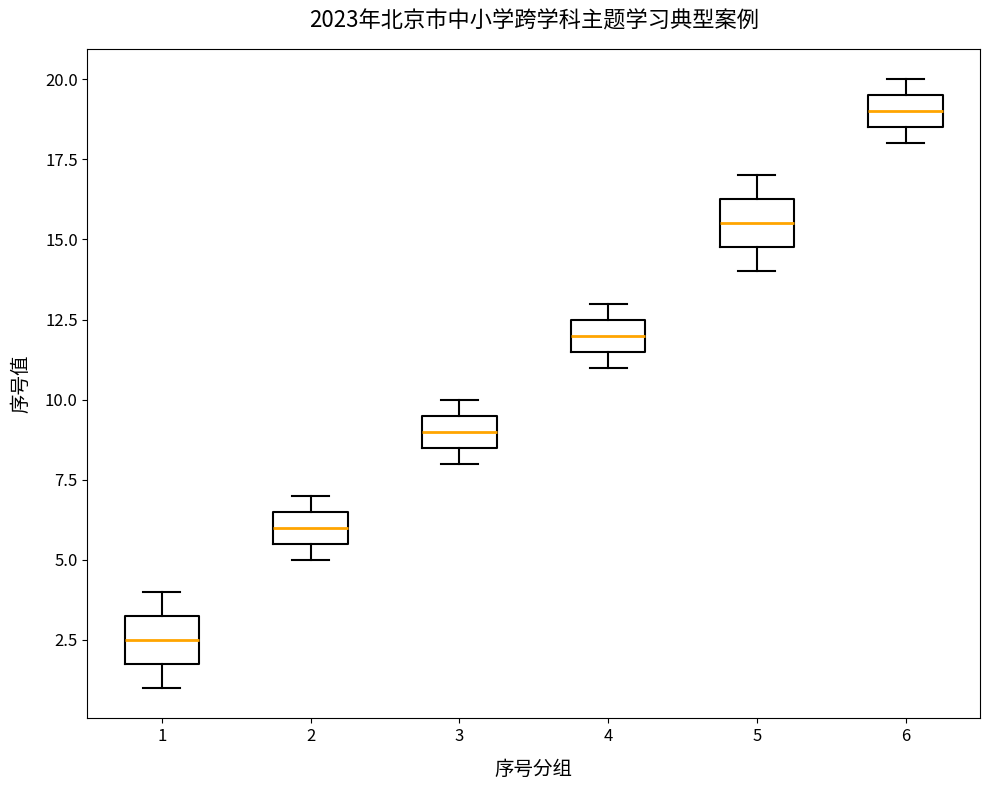

Which box has the highest median line?

6